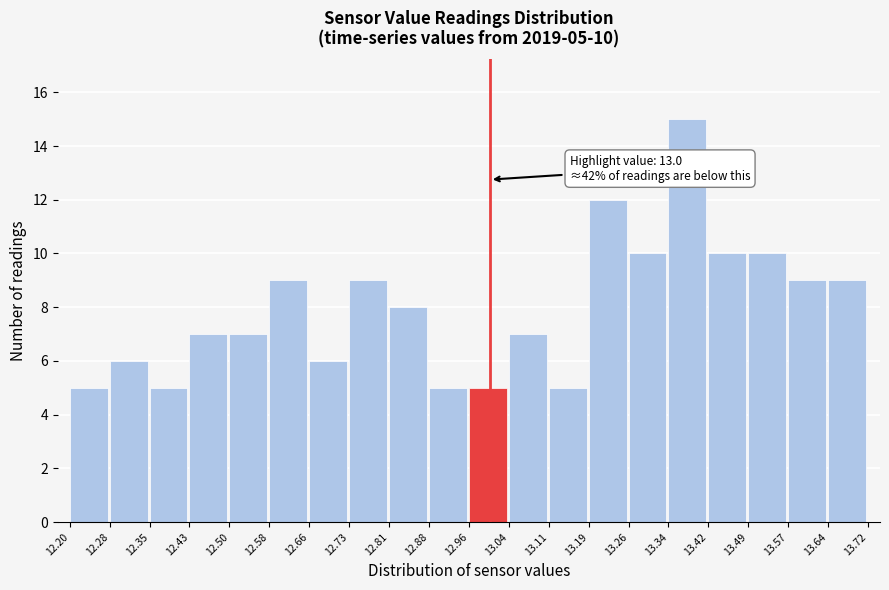

Over which range of the x-axis is the bar tallest?

13.34 to 13.42